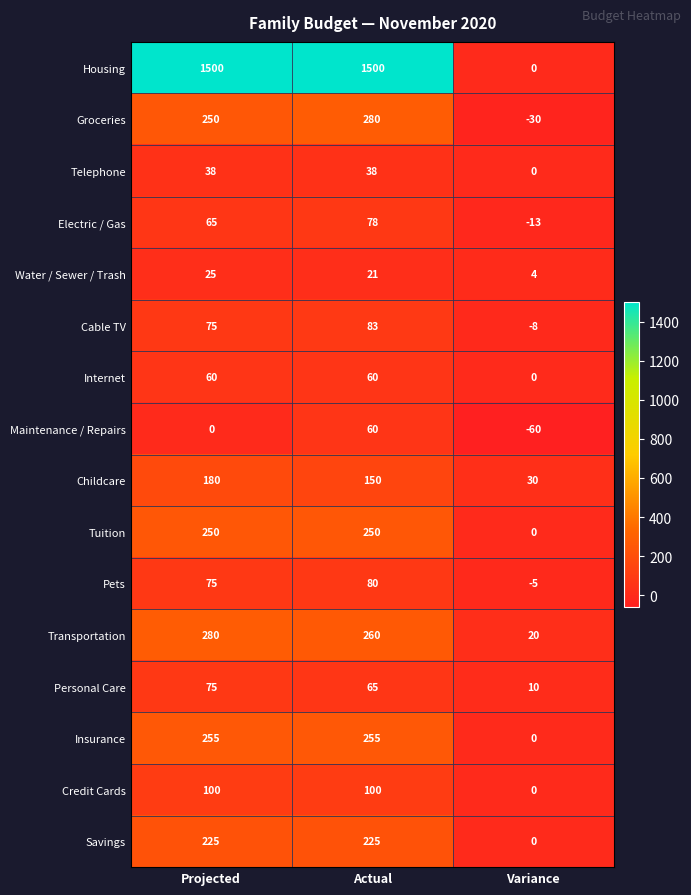

List the labels in order of Electric / Gas value, largest first.

Actual, Projected, Variance